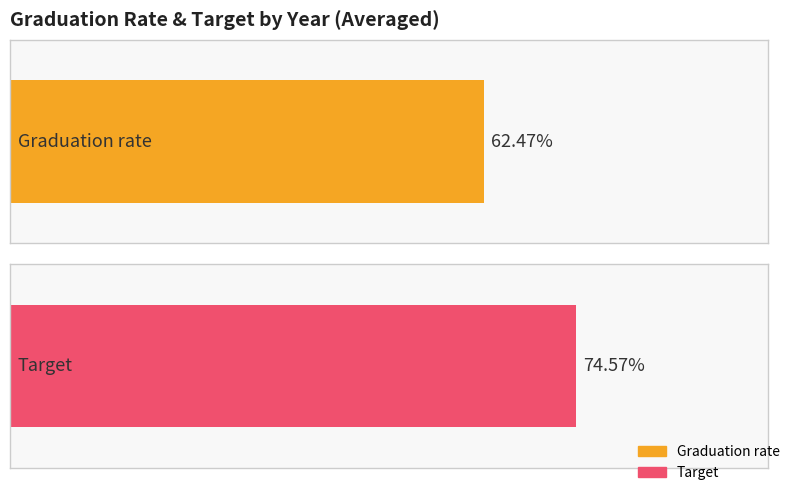

The Graduation rate series shows 0.3 at 2015. True or false?

False